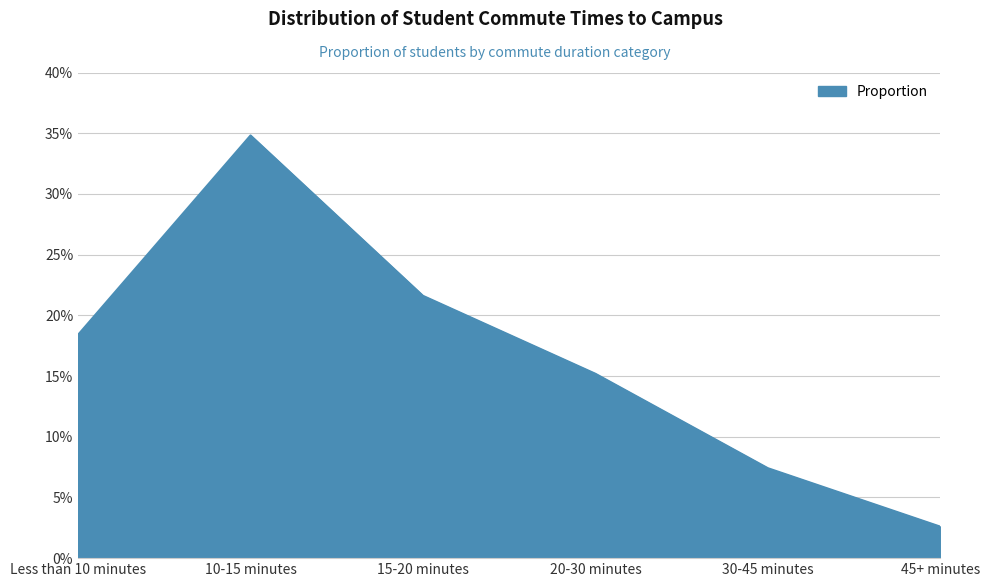

What is the sum of the values at 15-20 minutes and 20-30 minutes?

0.4